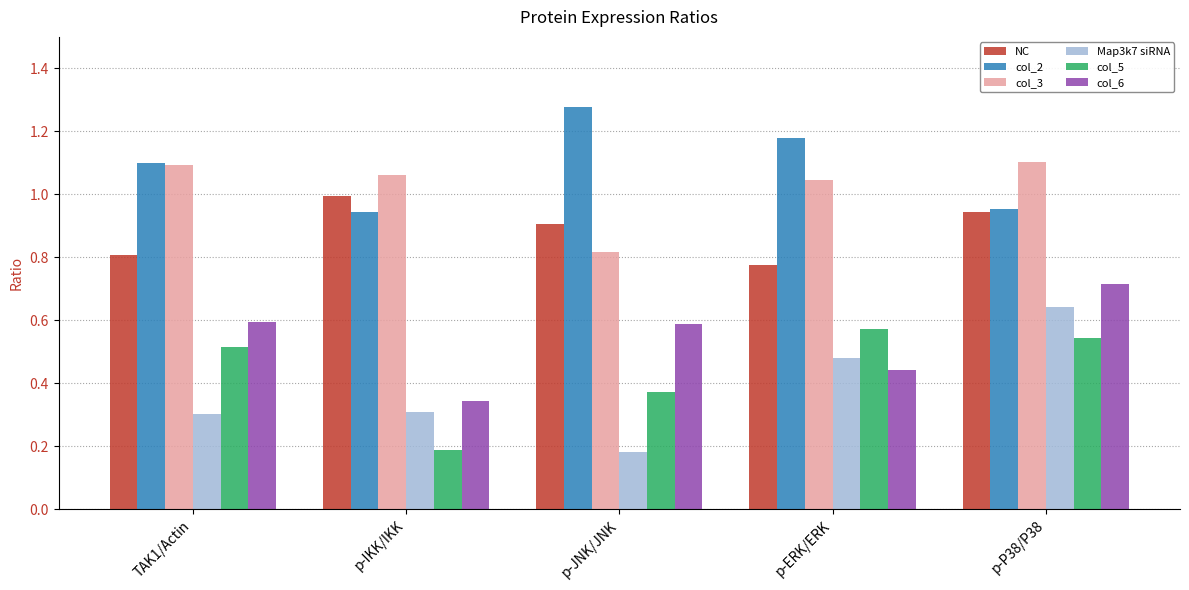

What is the sum of all NC values?

4.4